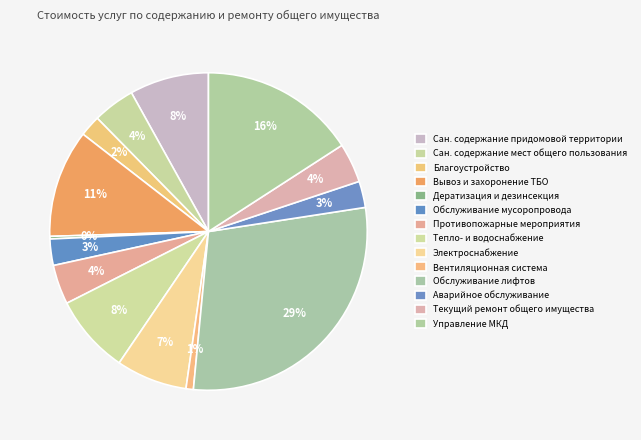

Which category has the smallest portion of the pie?

Работы по дератизации и дезинсекции